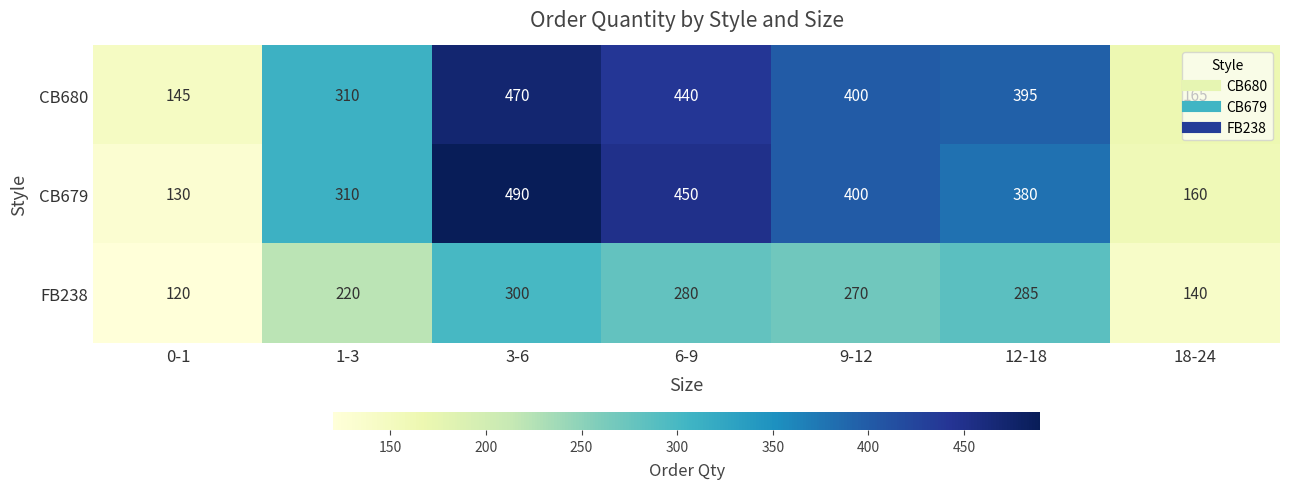

What is the difference between the maximum and minimum values in the CB680 series?

325